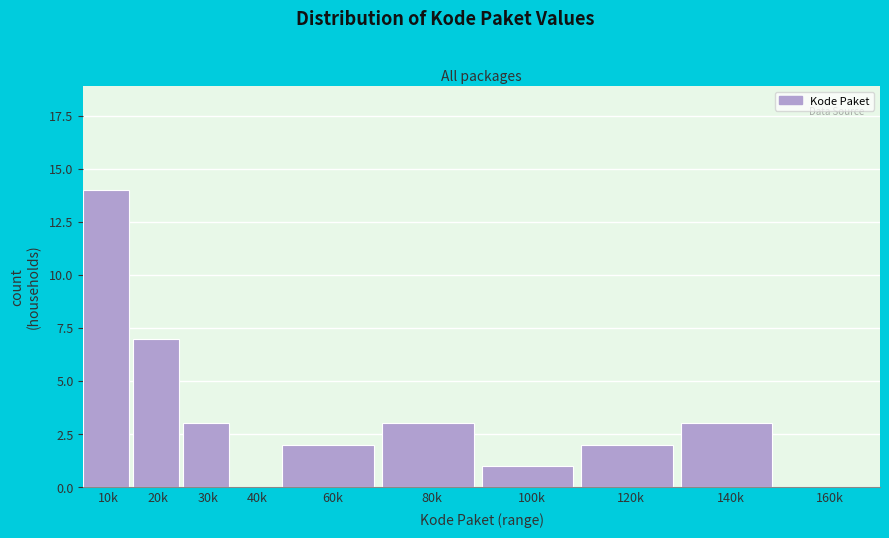

Reading left to right, extract all data points from this chart.

10k=14	20k=7	30k=3	40k=0	60k=2	80k=3	100k=1	120k=2	140k=3	160k=0